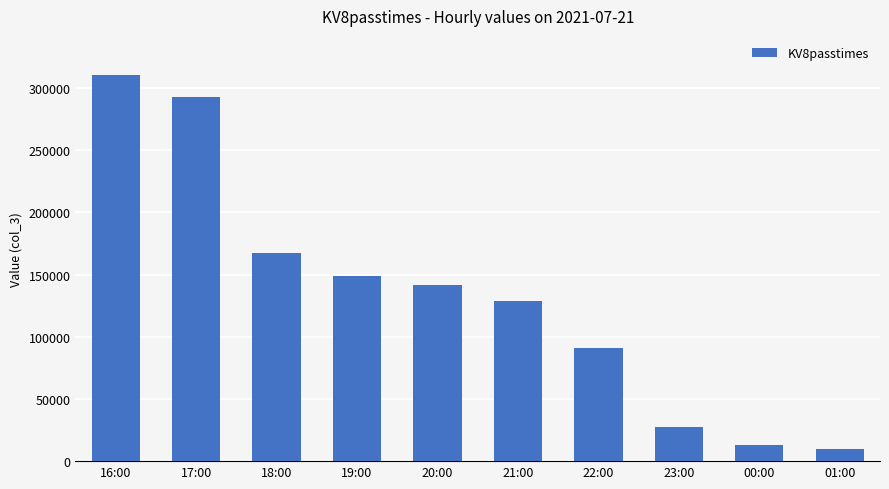

Is it true that the value at 21:00 is 218538?

False